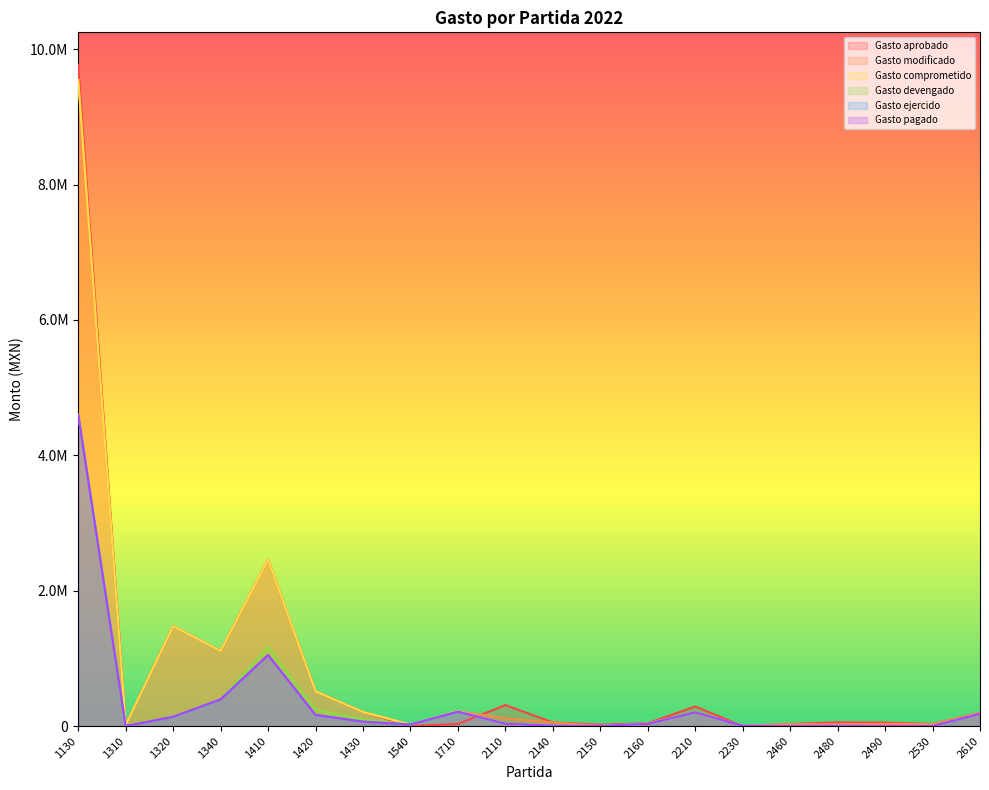

Where is the first local minimum for Gasto pagado?

1310